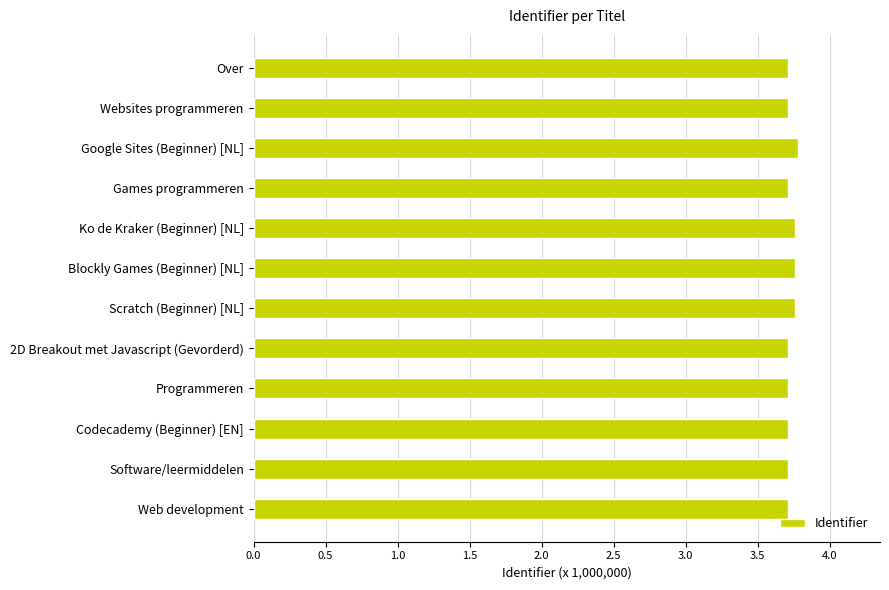

Count the number of categories in the chart.

12